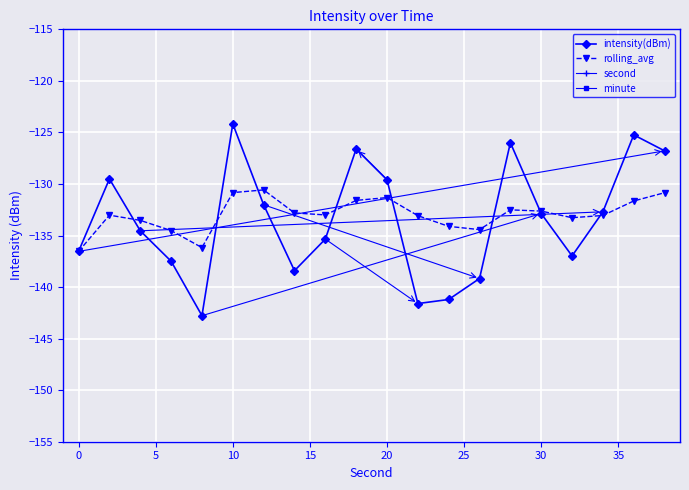

True or false: second has more than 0 points higher than both neighbors.

False